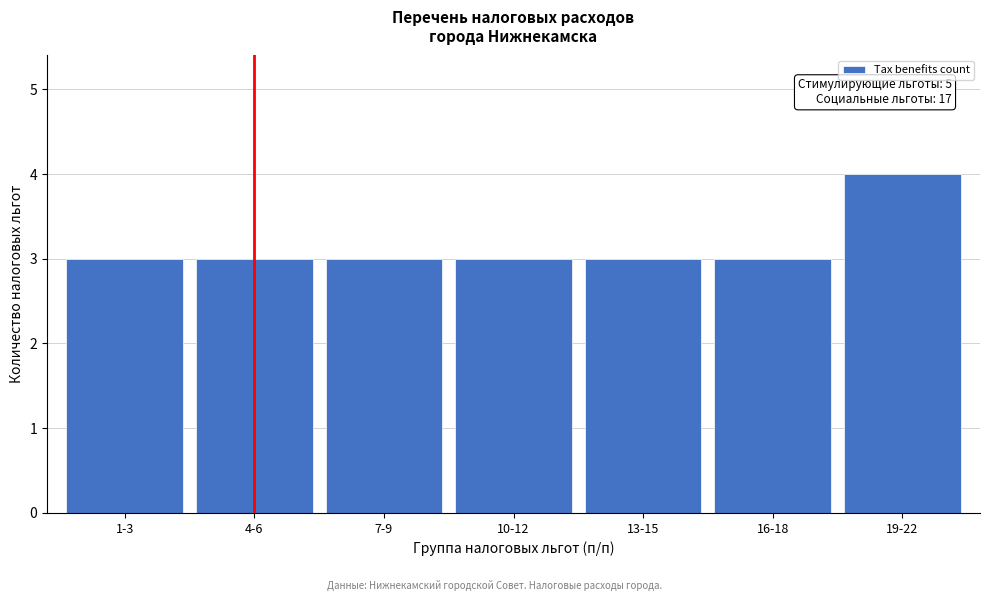

Reading left to right, transcribe all the data shown in this chart.

1-3=3	4-6=3	7-9=3	10-12=3	13-15=3	16-18=3	19-22=4